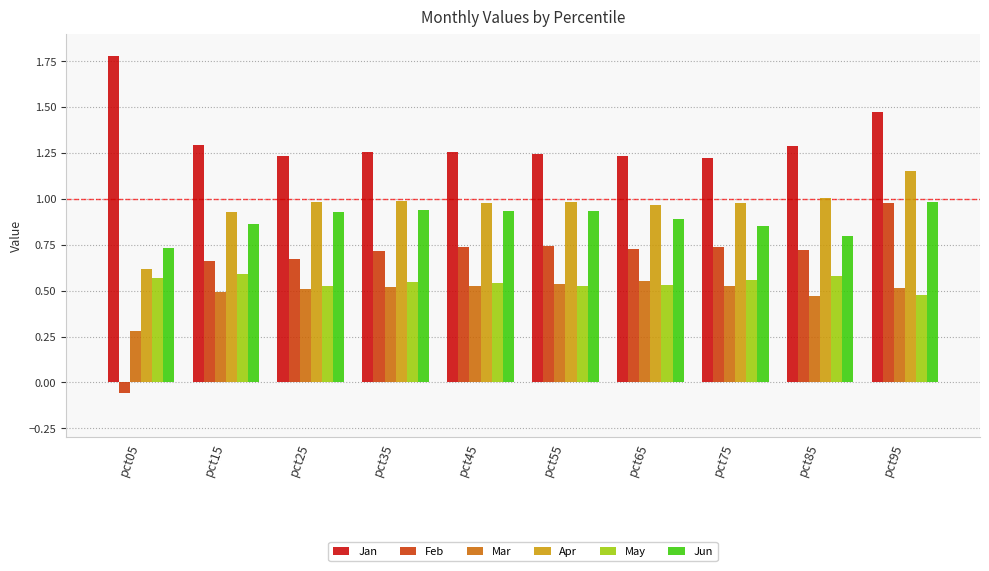

Does the chart contain any negative values?

Yes